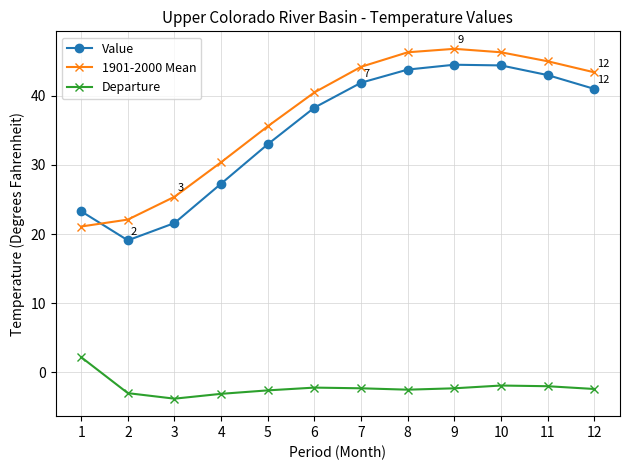

What is the total value across all series at 12?

82.0